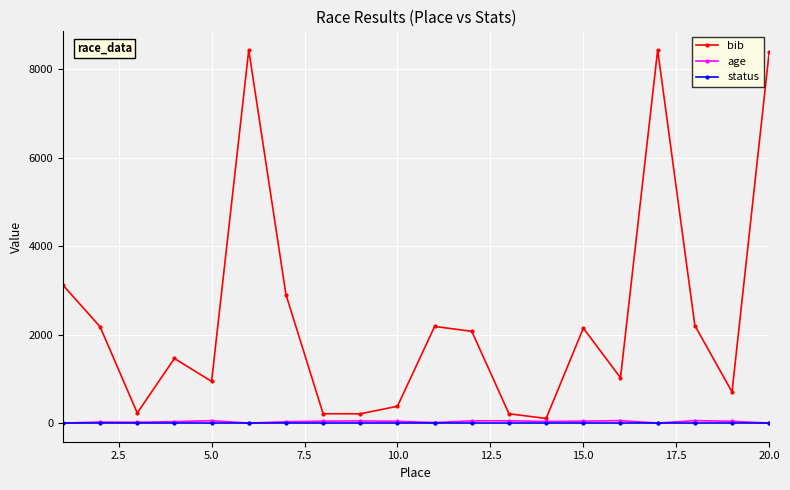

After their last crossing, which series has the higher values: status or age?

status